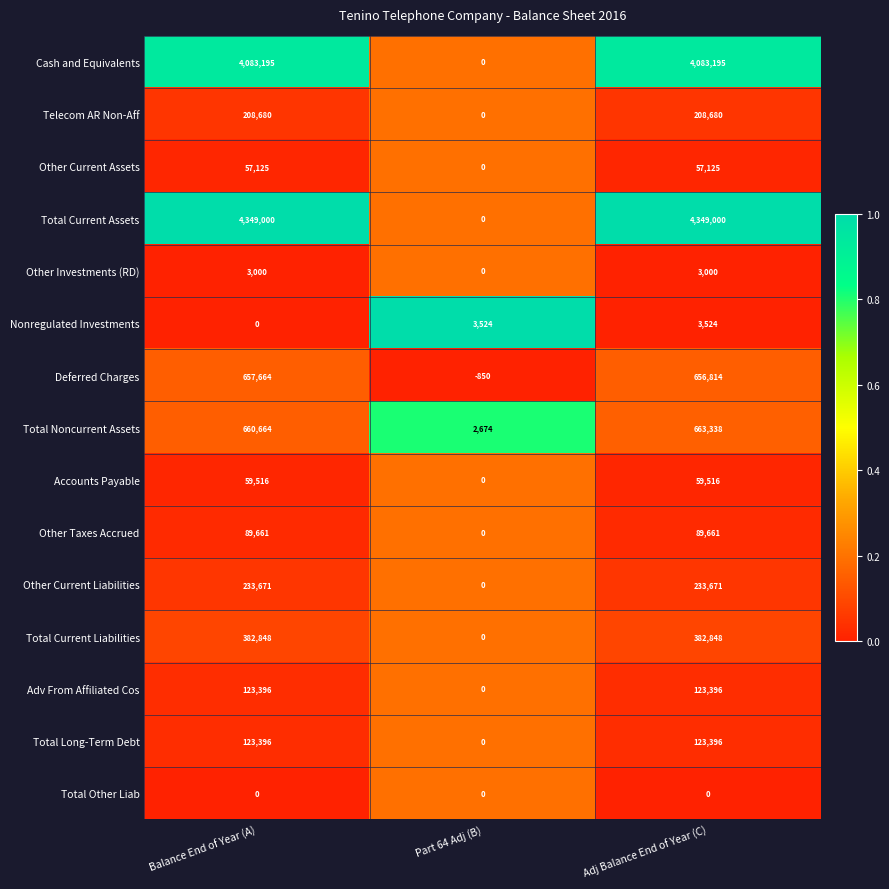

What is the average value of the Adv From Affiliated Cos series?

82264